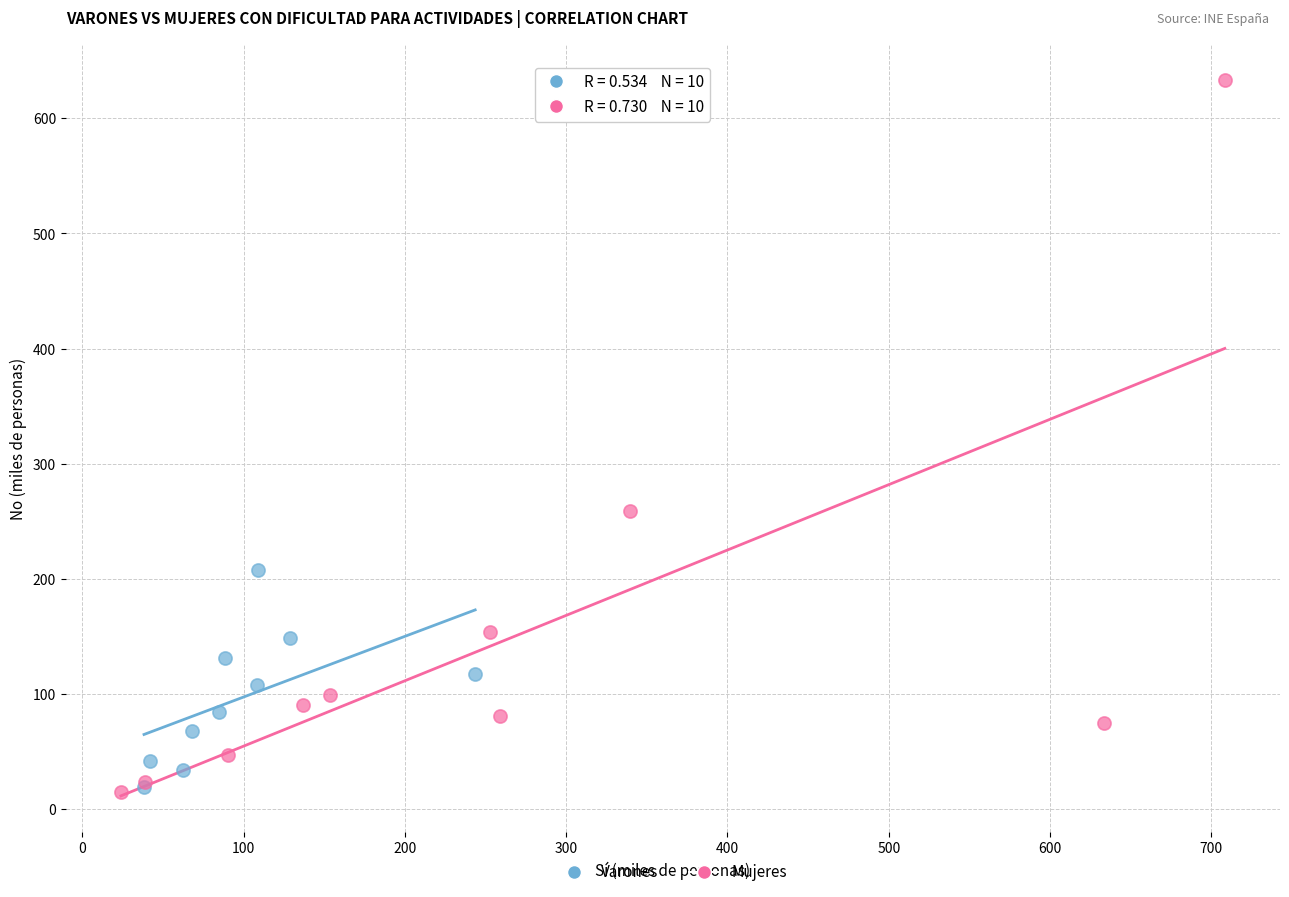

Which series reaches the maximum Y coordinate?

Mujeres